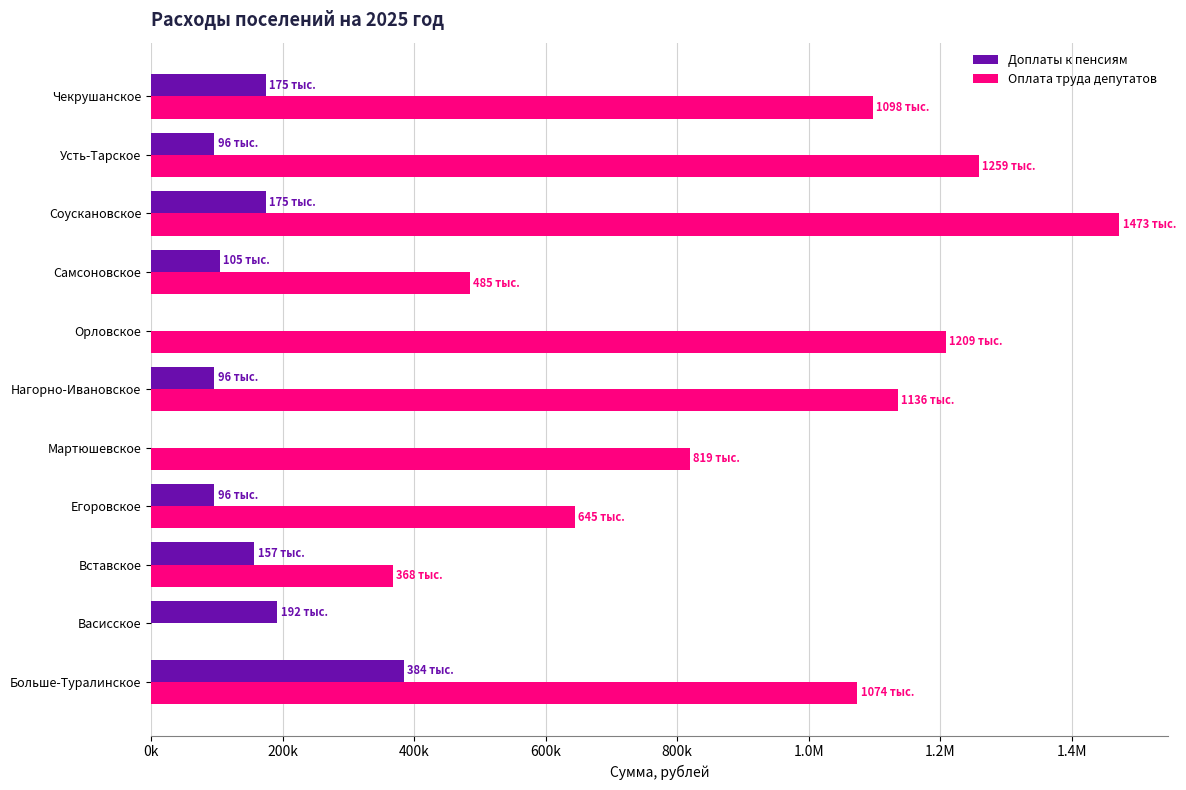

Reading left to right, transcribe all the data shown in this chart.

Доплаты к пенсиям: 384064.8	192032.1	157117.0	96016.0	0.0	96016.0	0.0	104744.8	174574.6	96016.0	174574.6
Оплата труда депутатов: 1074013.6	0.0	368148.0	644790.8	819219.8	1135929.9	1208666.2	485236.0	1472630.5	1258801.3	1097961.8